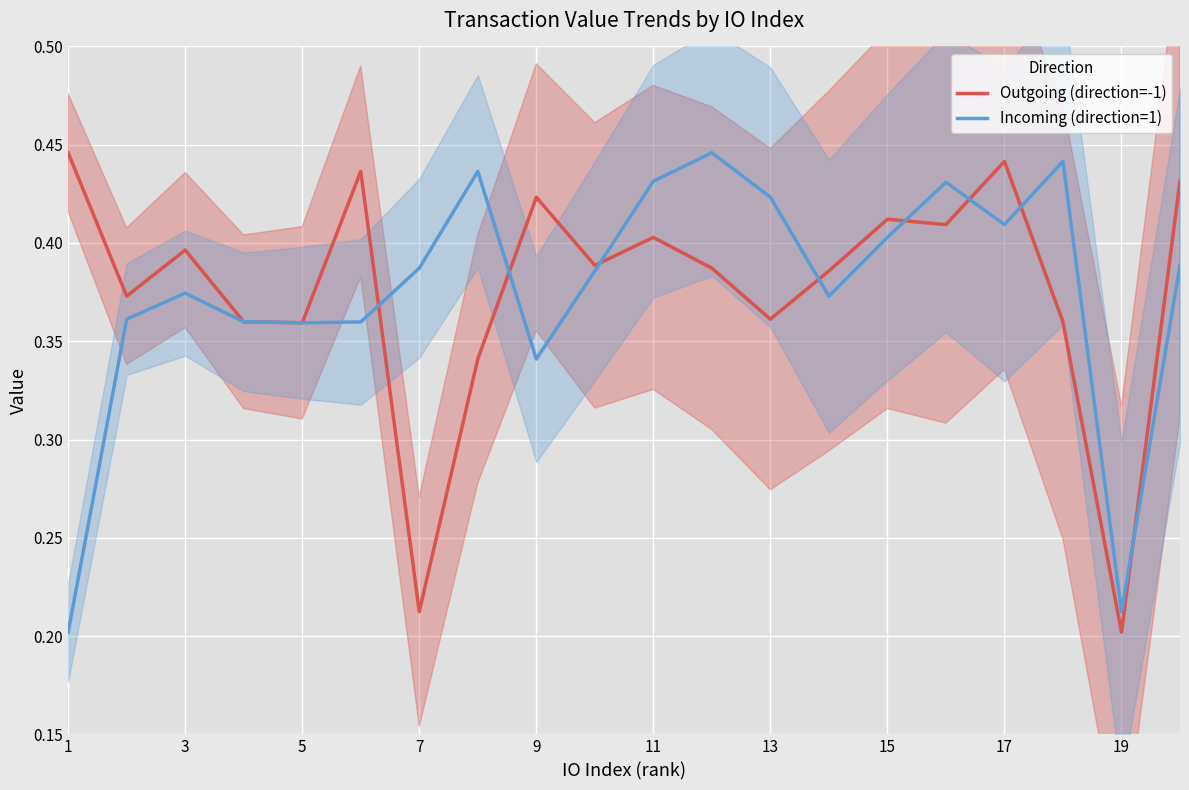

List the series in order of their peak value, lowest first.

Outgoing (direction=-1), Incoming (direction=1)